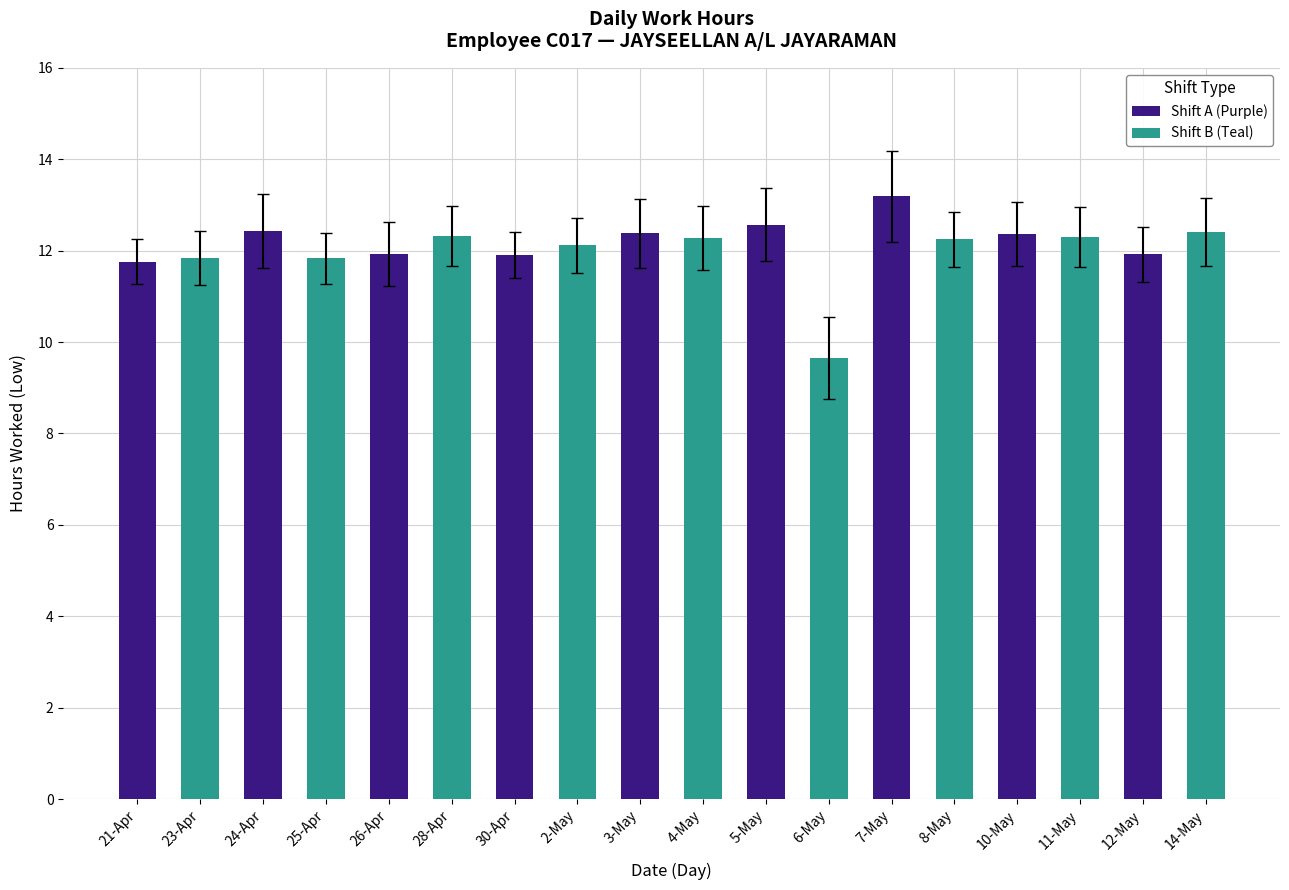

How many bars are there in total?

18